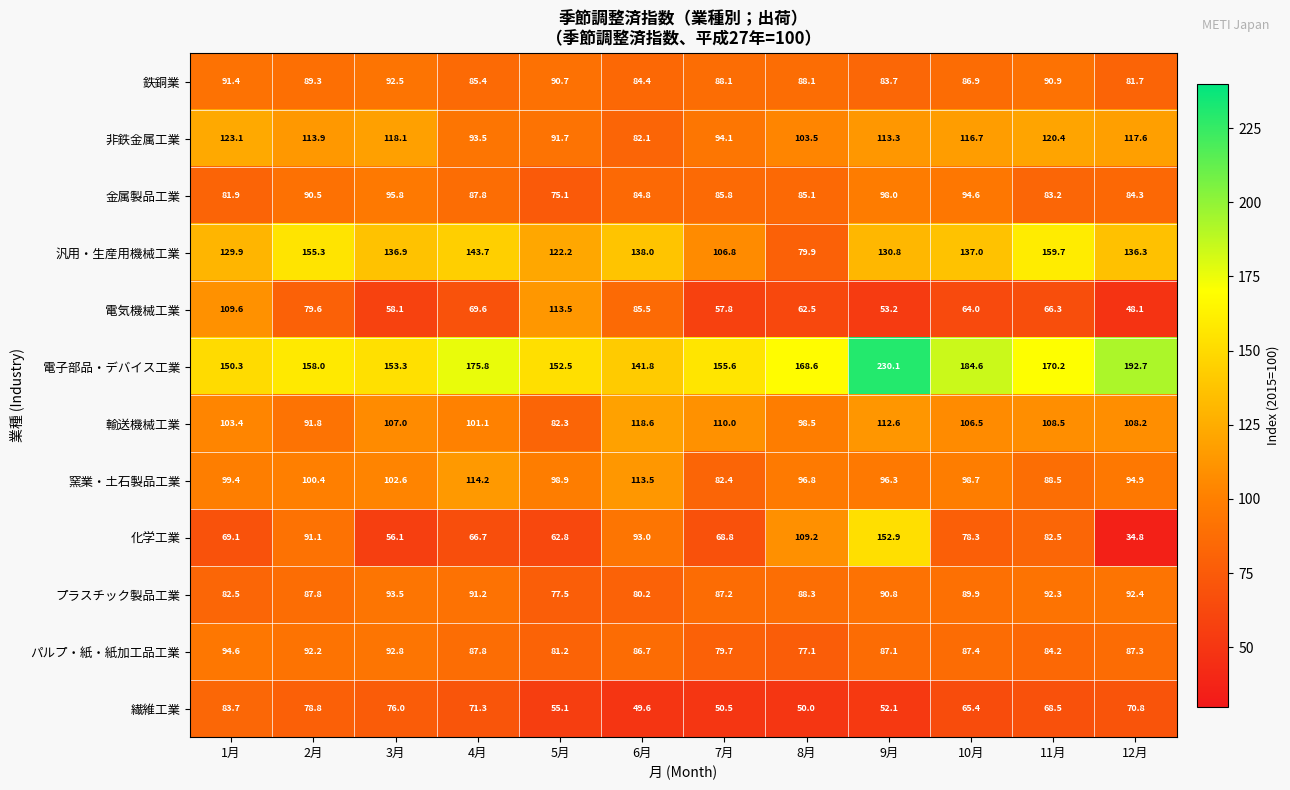

The value of 電気機械工業 at 1月 is 145.2. True or false?

False